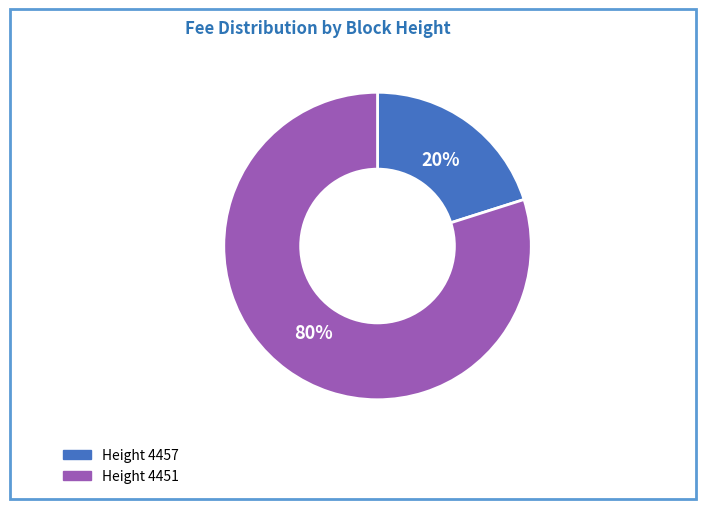

To the nearest percent, what is the difference between the Height 4451 and Height 4457 slice percentages?

60%